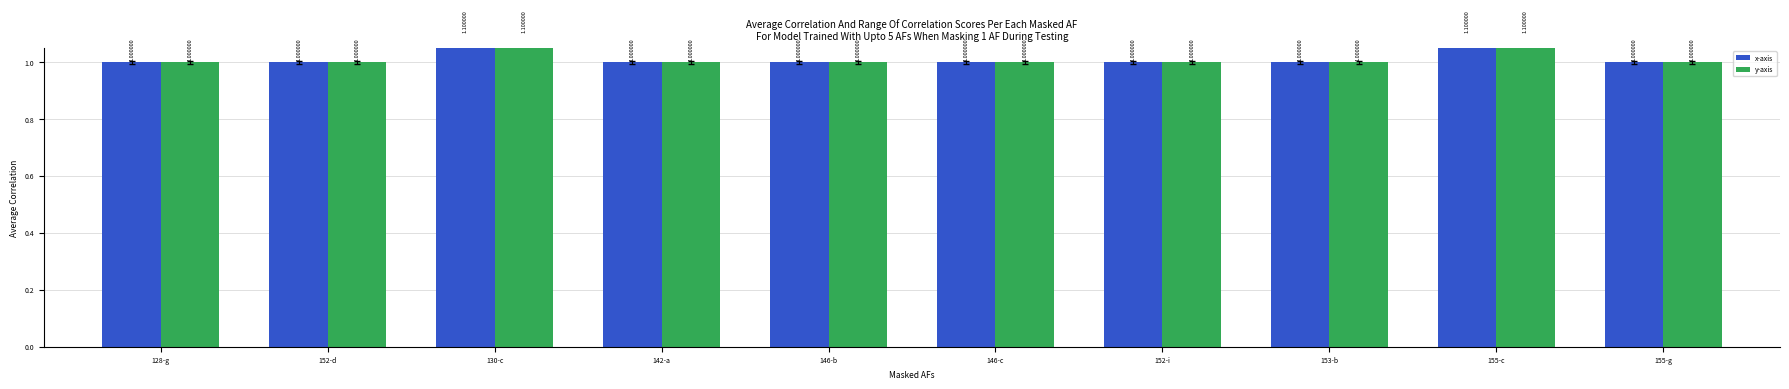

What is the maximum value for y-axis?

1.1